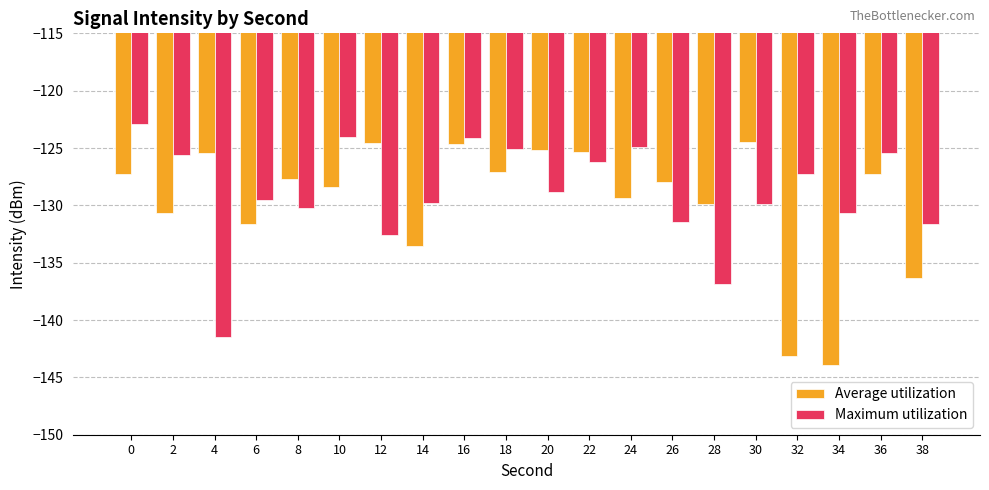

What value does the Maximum utilization series have at 2?

-125.6